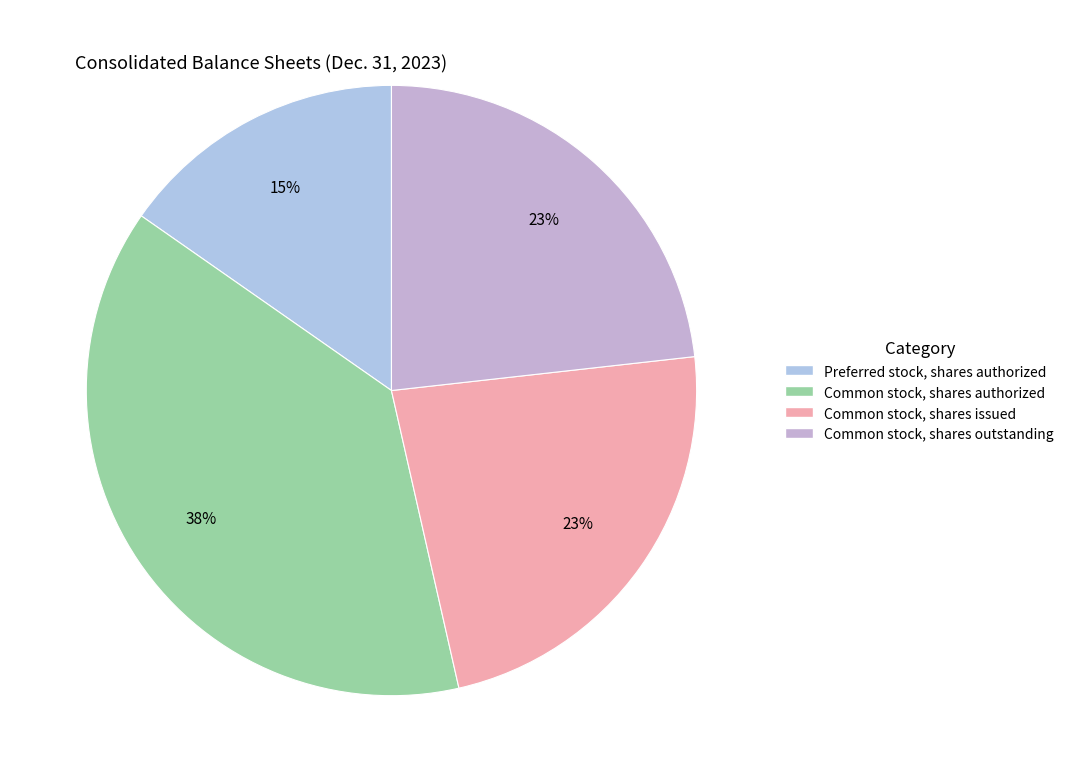

Is there any slice that represents more than half of the pie?

No